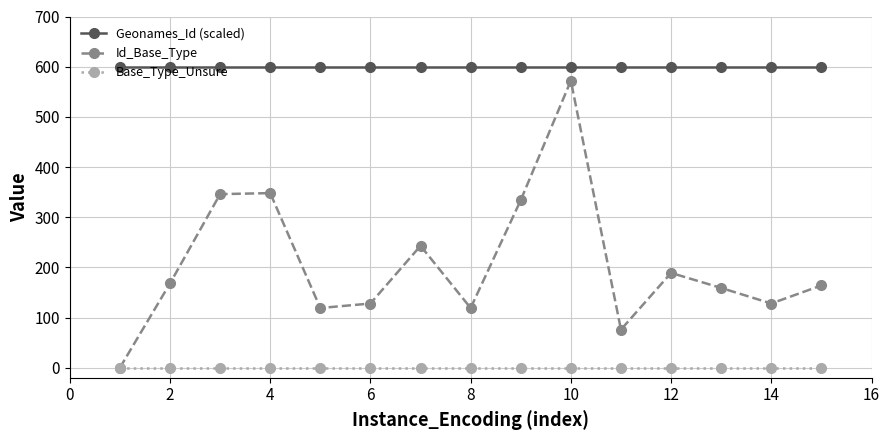

Which series has the widest spread of values?

Id_Base_Type